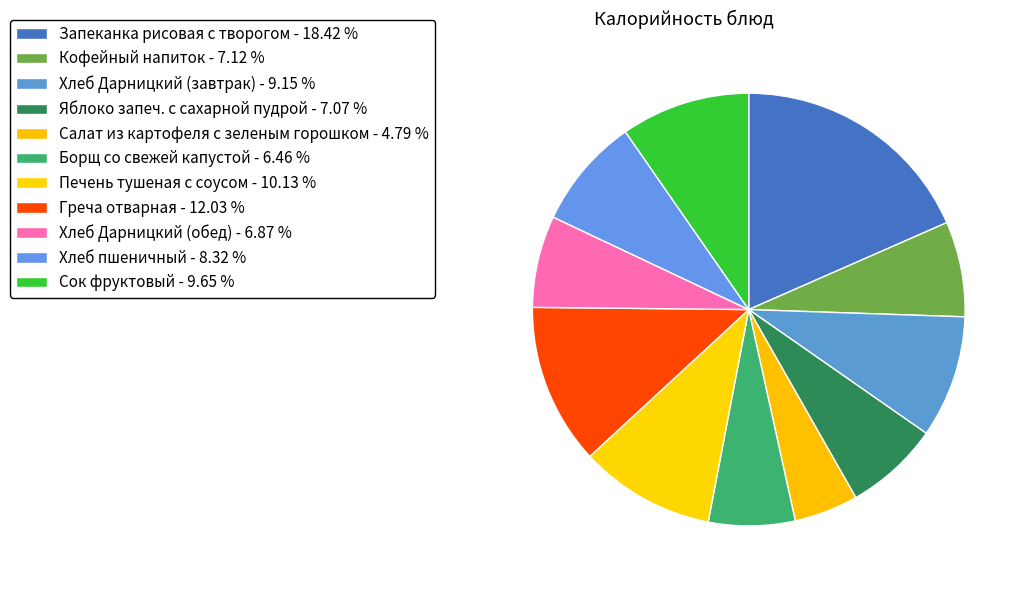

How many segments does this pie chart have?

11